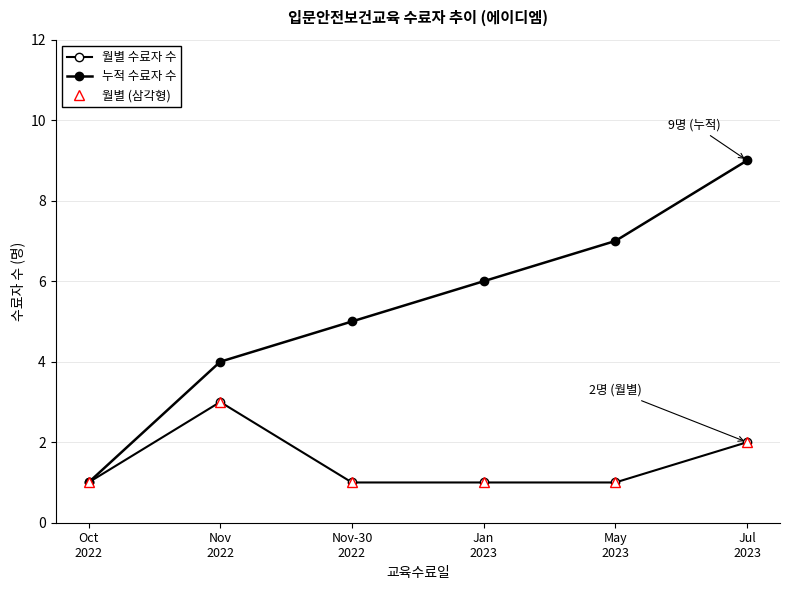

What value does the 누적 수료자 수 series have at Nov
2022?

4